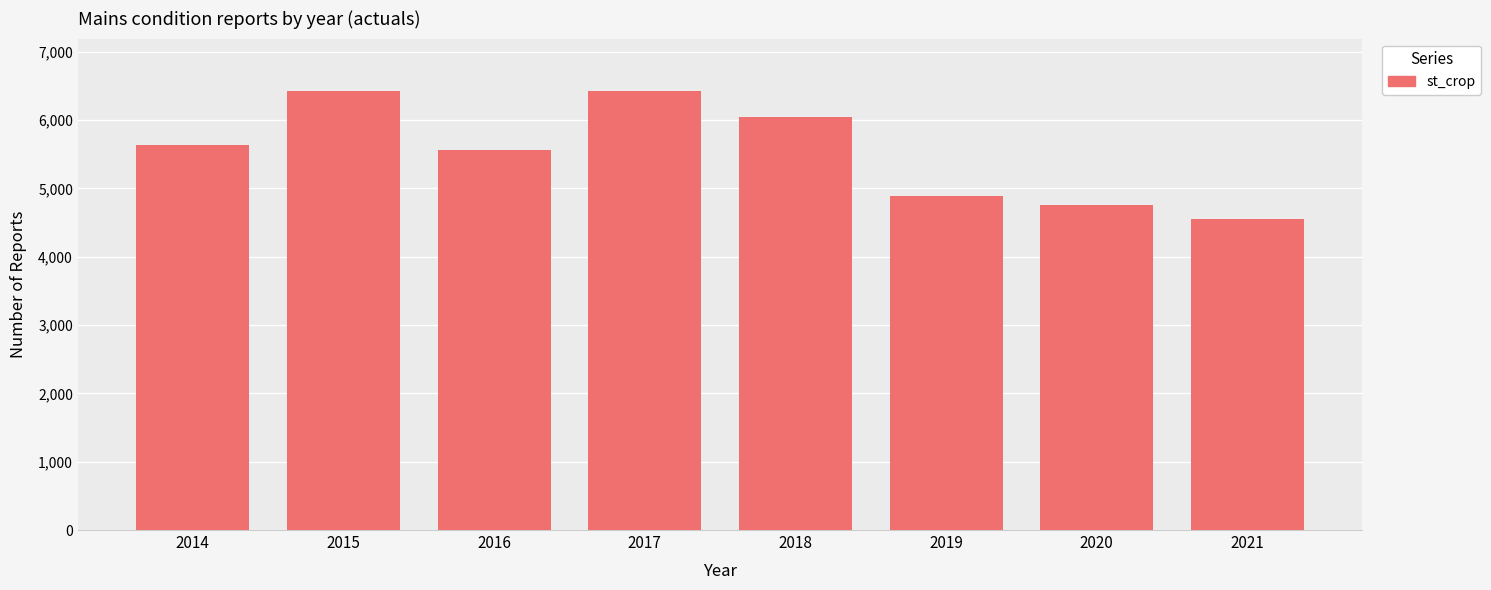

The chart shows a value of 4761 at 2020. True or false?

True